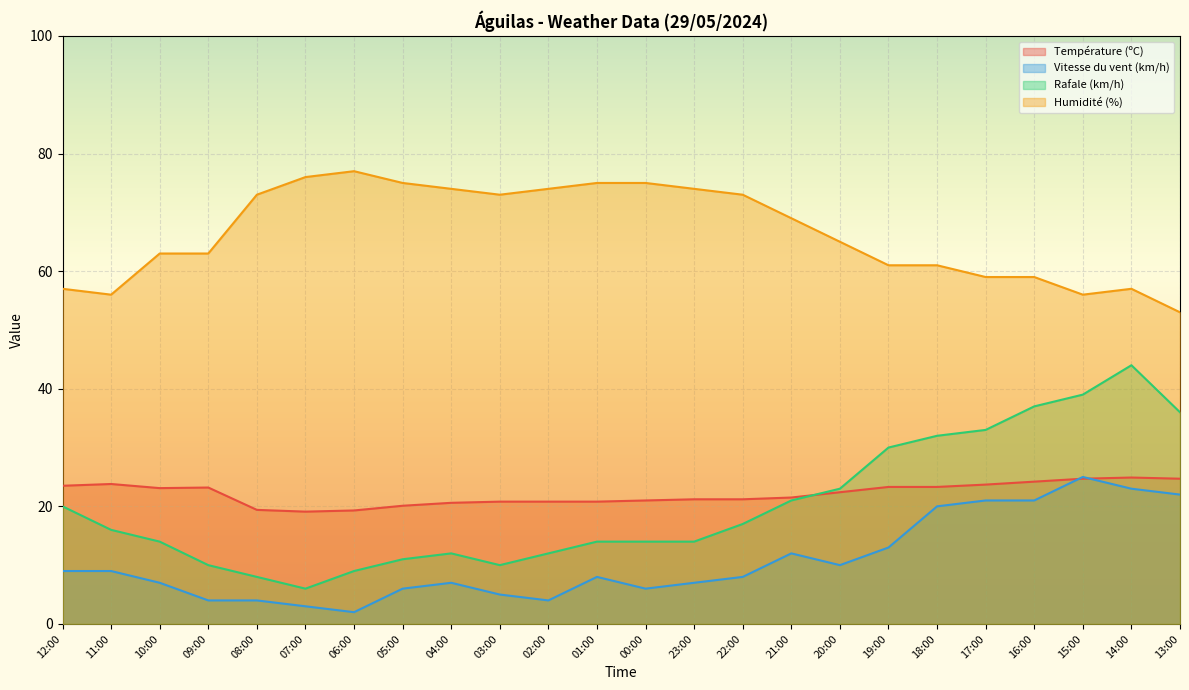

In Rafale (km/h), how many points are lower than both neighbors (excluding endpoints)?

2